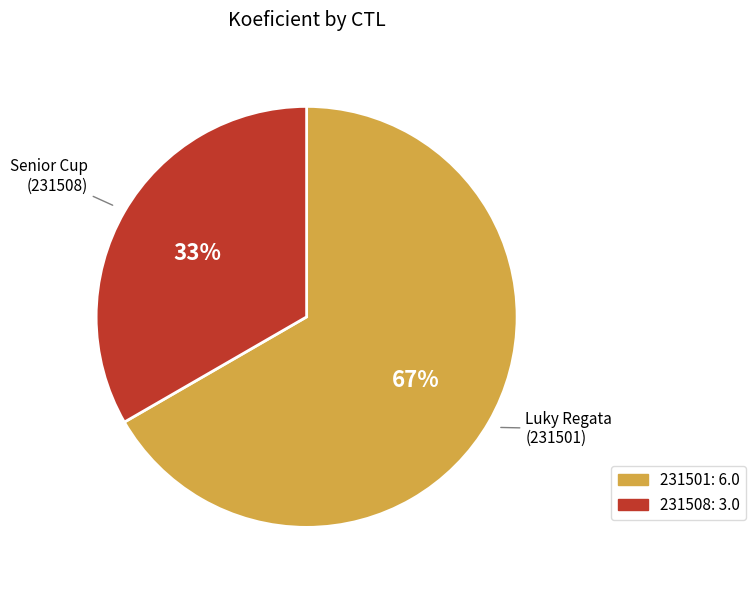

To the nearest percent, what is the combined percentage of 231501 and 231508?

100%